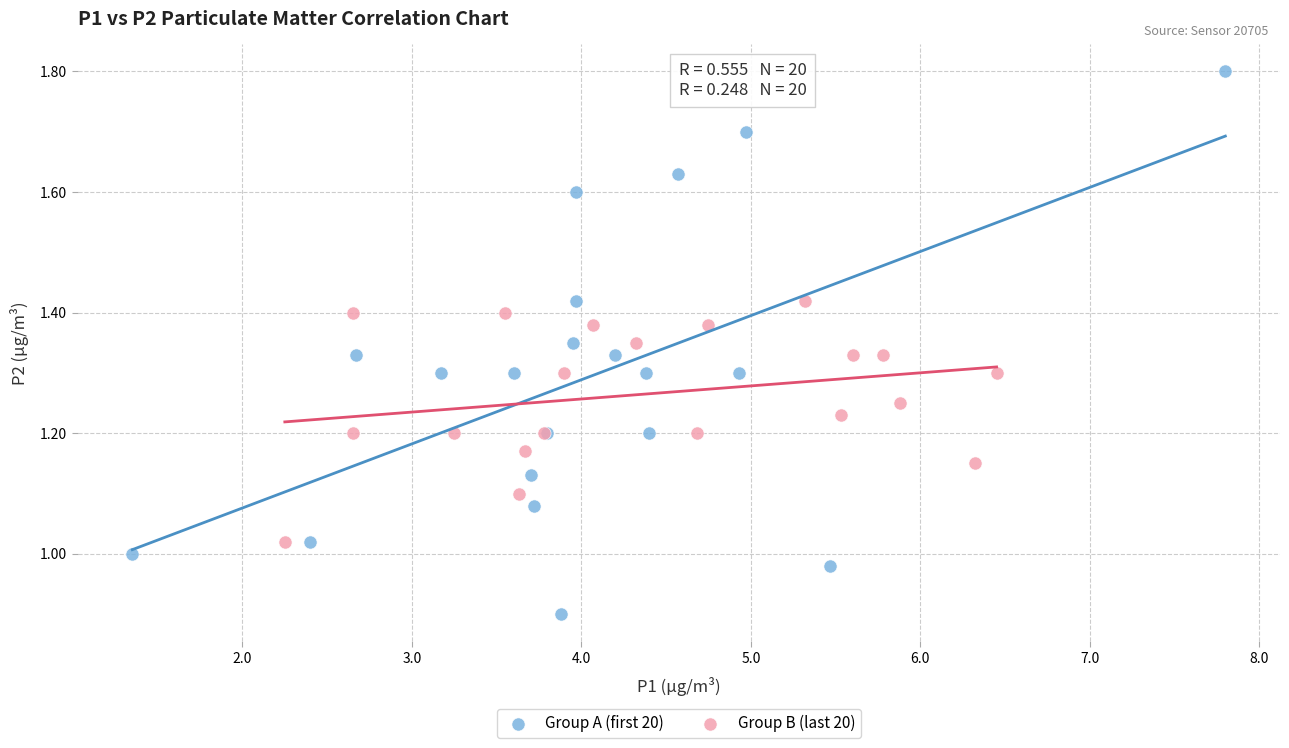

Which series has the largest Y range (max minus min)?

Group A (first 20)